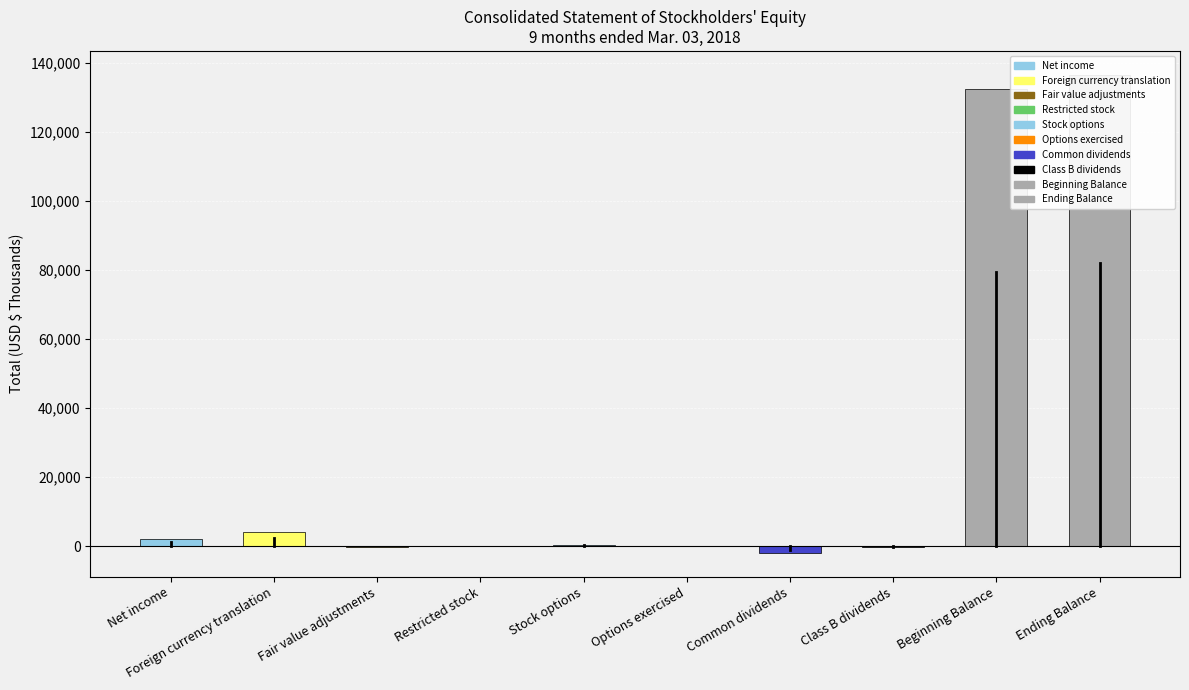

Reading left to right, list all the values displayed in this chart.

Net income=2083	Foreign currency translation=3997	Fair value adjustments=-130	Restricted stock=57	Stock options=368	Options exercised=44	Common dividends=-1938	Class B dividends=-346	Beginning Balance=132327	Ending Balance=136462